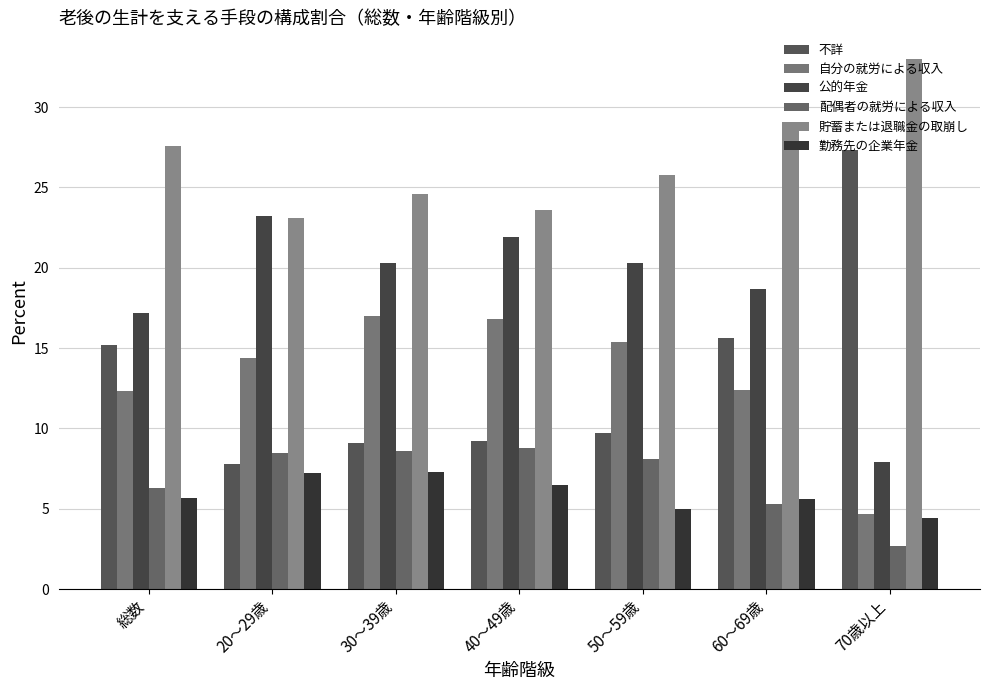

Rank the categories by 貯蓄または退職金の取崩し value from highest to lowest.

70歳以上, 60～69歳, 総数, 50～59歳, 30～39歳, 40～49歳, 20～29歳